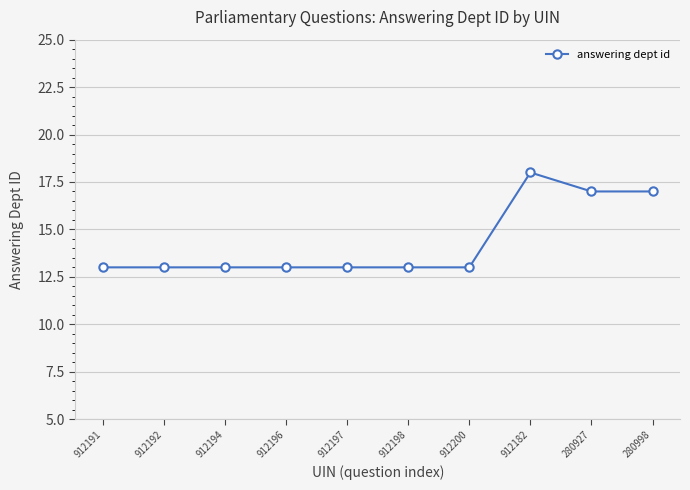

The chart shows a value of 18 at 912200. True or false?

False